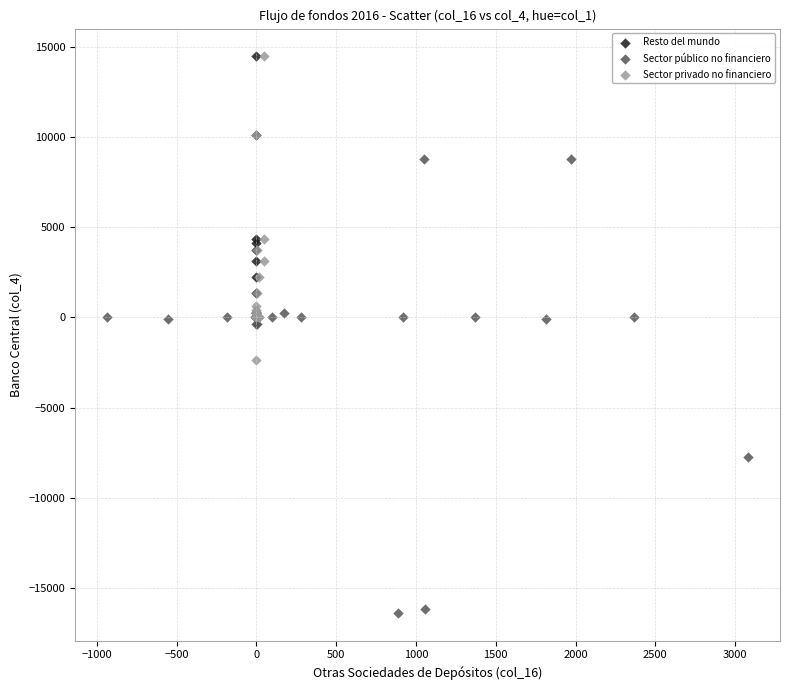

Which series reaches the minimum Y coordinate?

Sector público no financiero